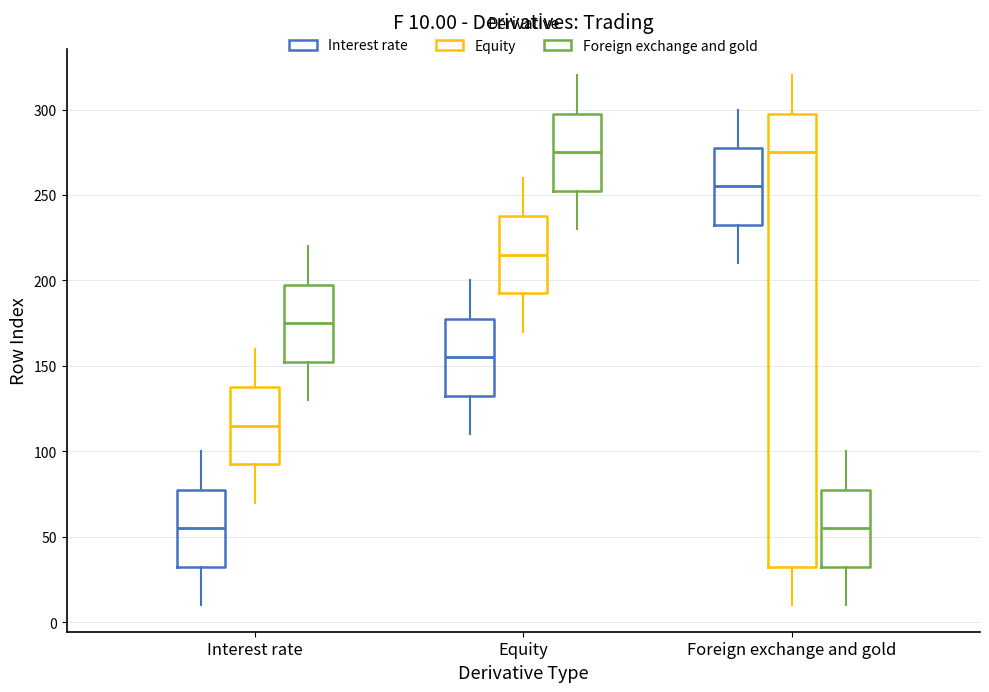

Comparing the boxes themselves (not the whiskers), which one is the tallest?

Foreign exchange and gold (Equity)